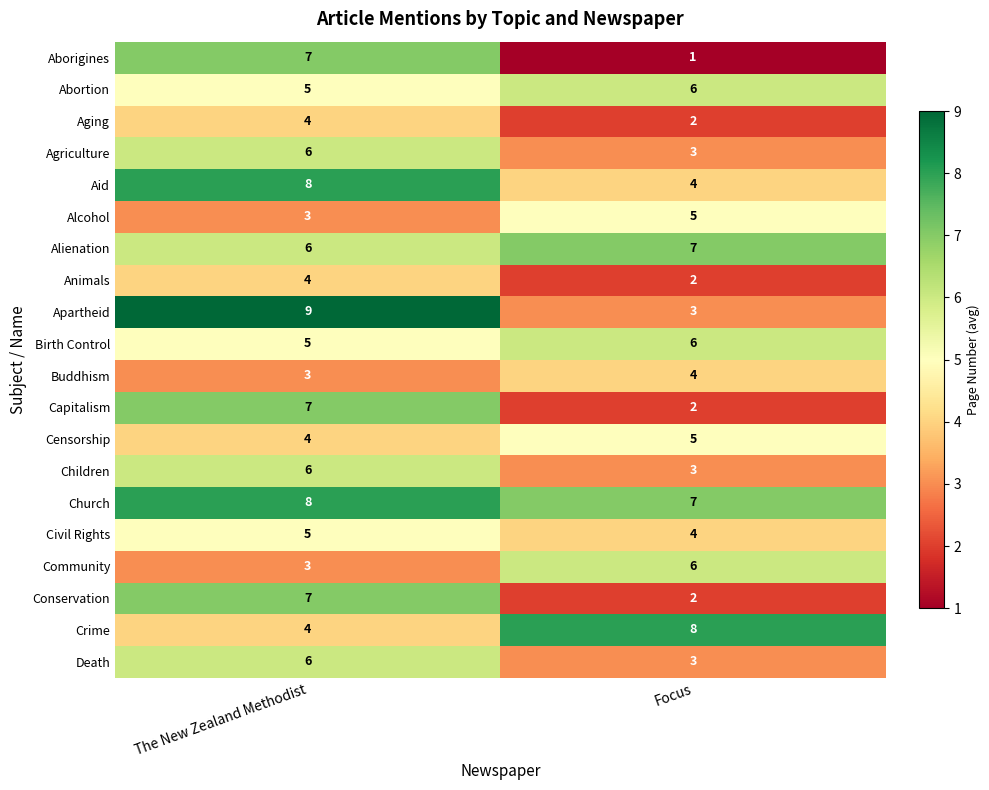

How many values in the Capitalism series are below 7?

1